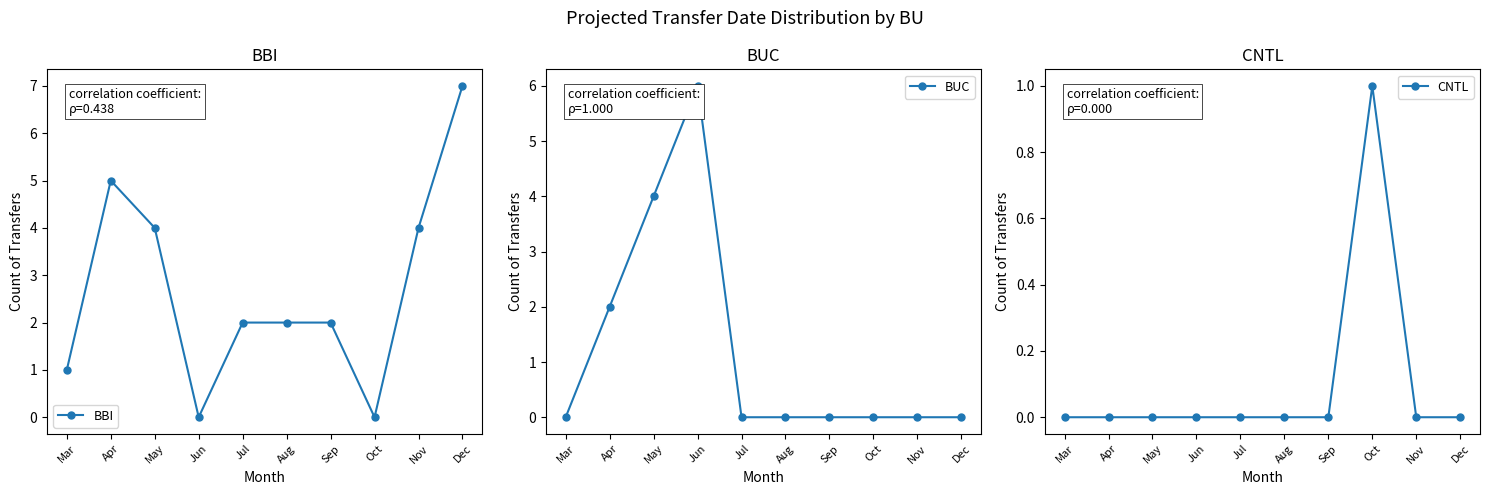

Where is the first local maximum for BUC?

Jun